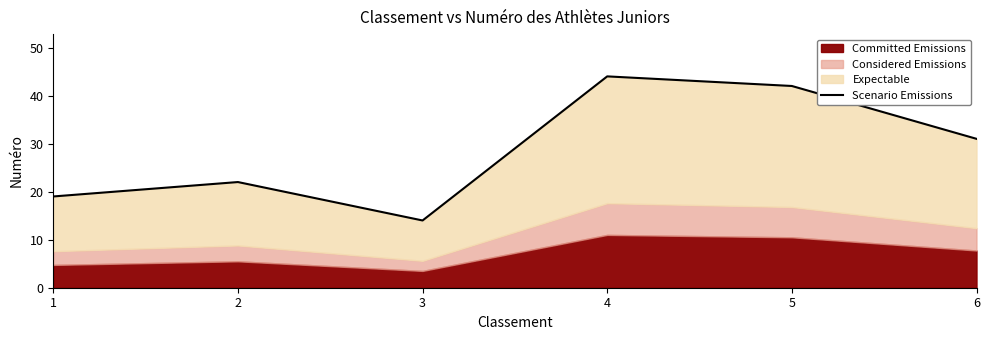

What is the value of the 2nd point from the left?

22